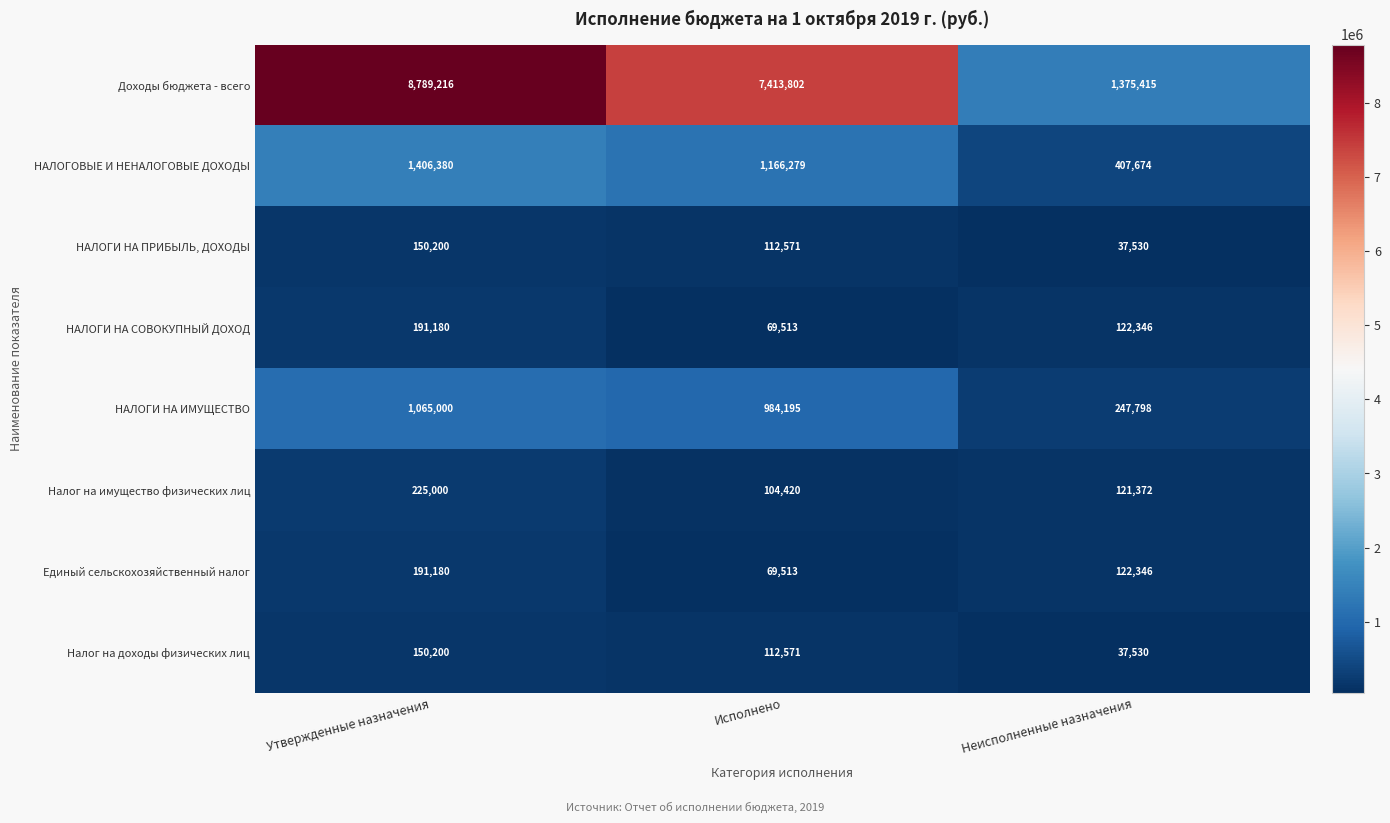

What is the sum of all НАЛОГИ НА ИМУЩЕСТВО values?

2296993